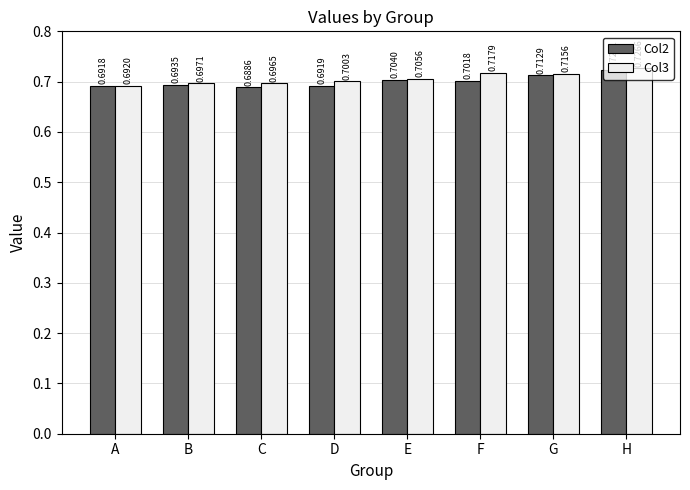

What is the total value across all series at G?

1.4